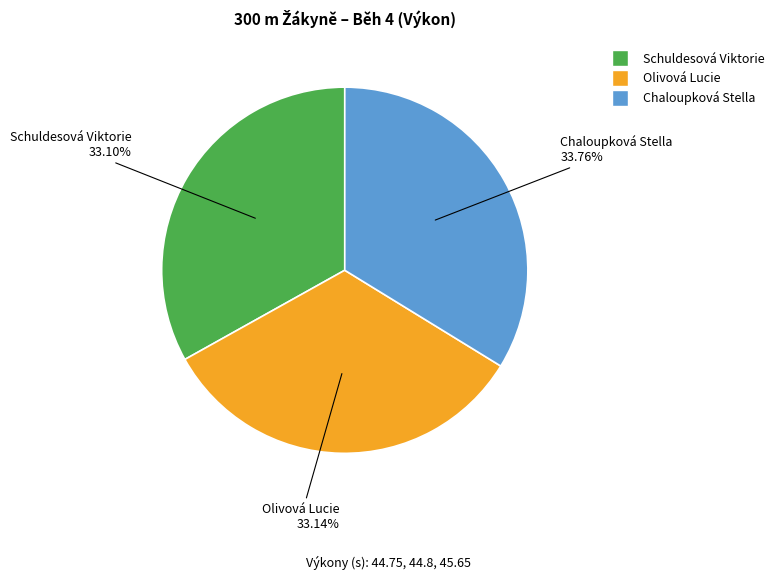

What percentage is NOT represented by Olivová Lucie?

66.9%